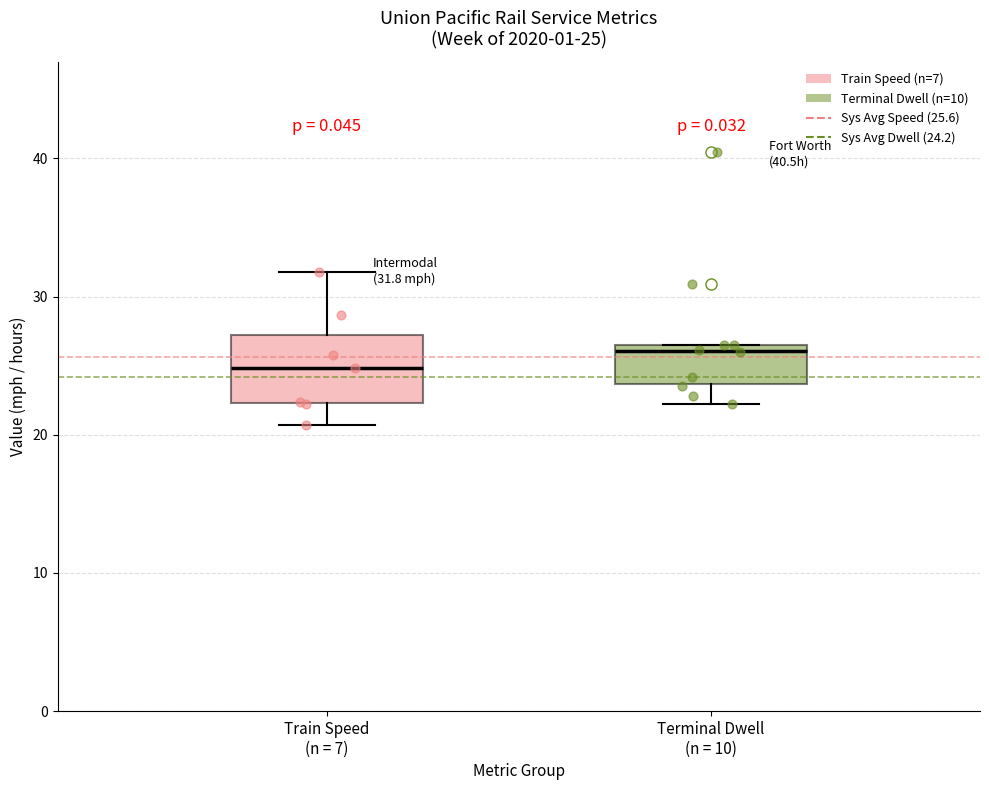

Which box has the lowest median line?

Train Speed (n = 7)